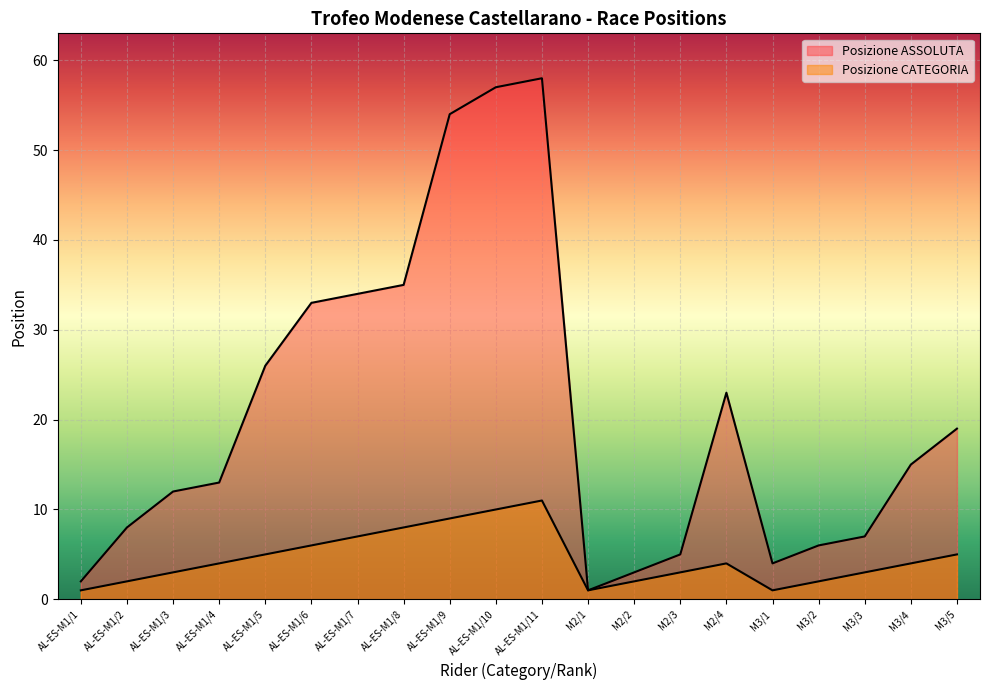

Which series changed the most between AL-ES-M1/4 and AL-ES-M1/6?

Posizione ASSOLUTA